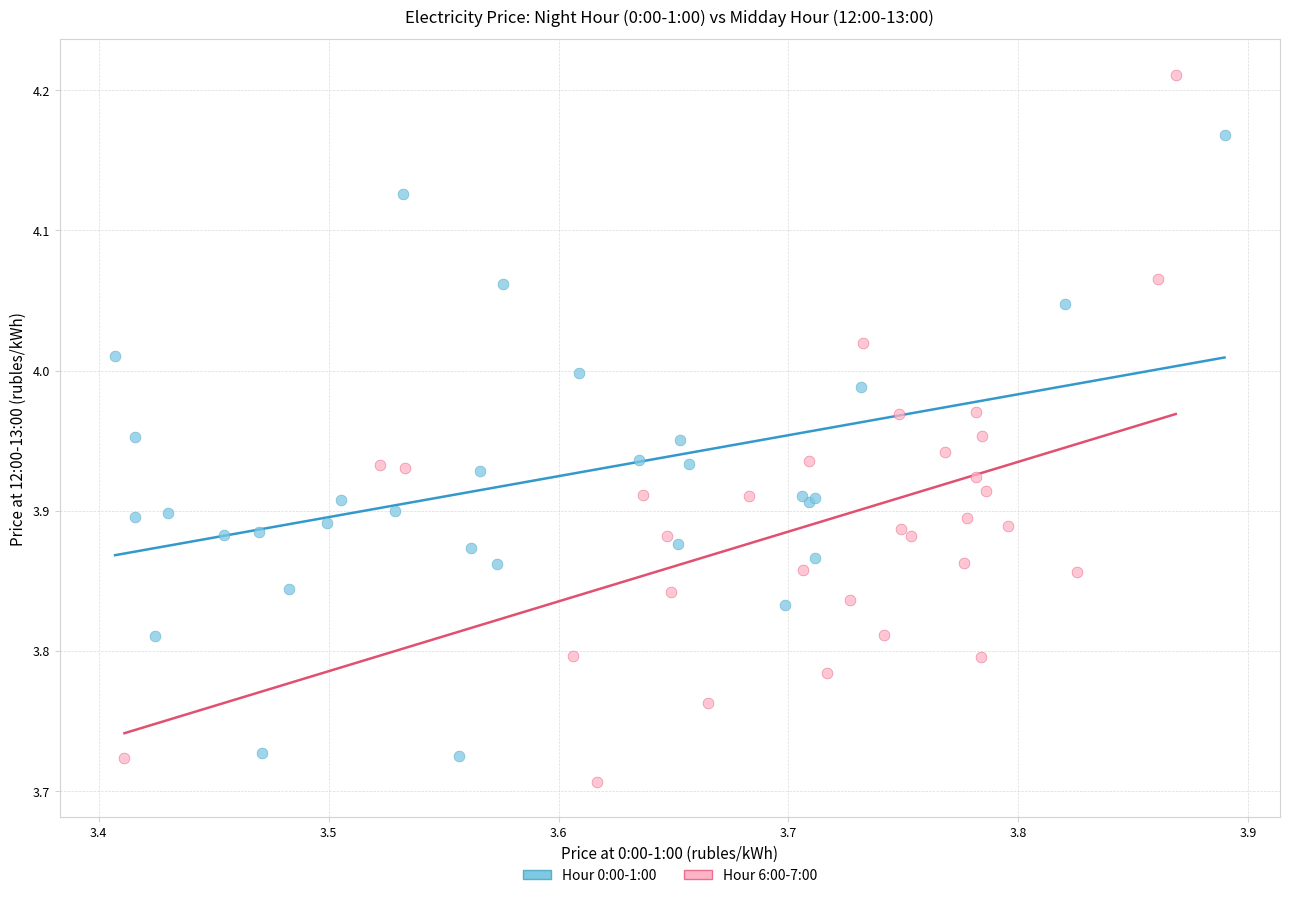

Which series reaches the maximum Y coordinate?

Hour 6:00-7:00